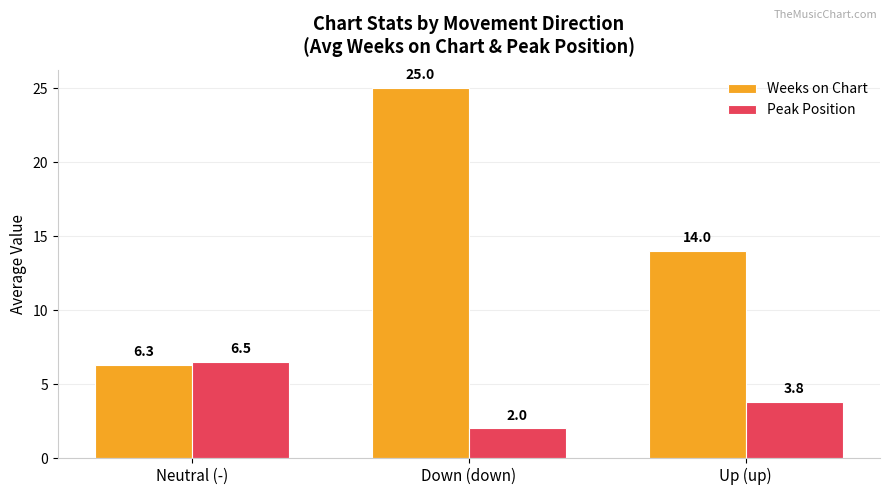

Are the bars horizontal?

No